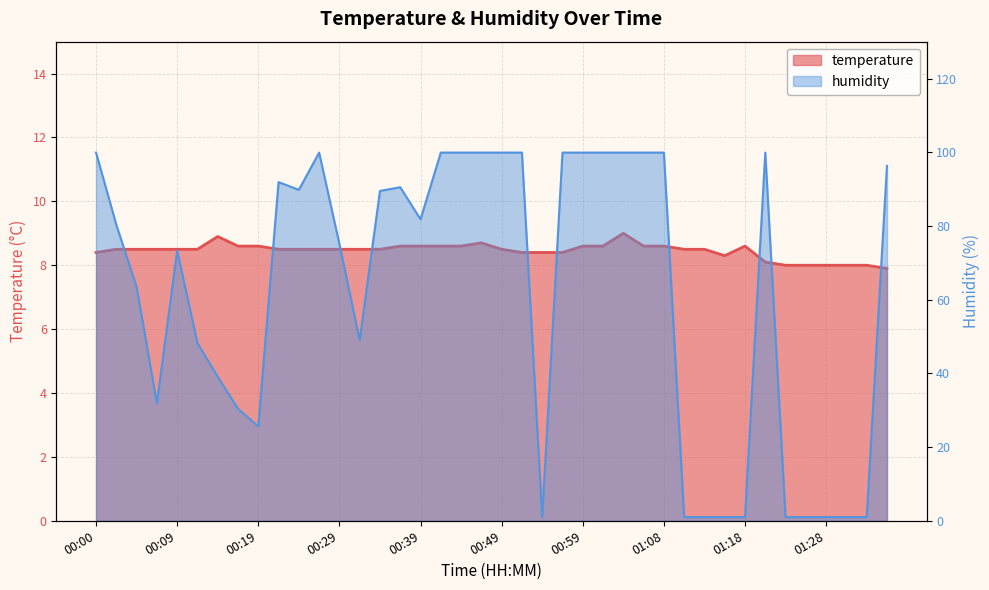

The humidity series shows 99.9 at 00:51. True or false?

True